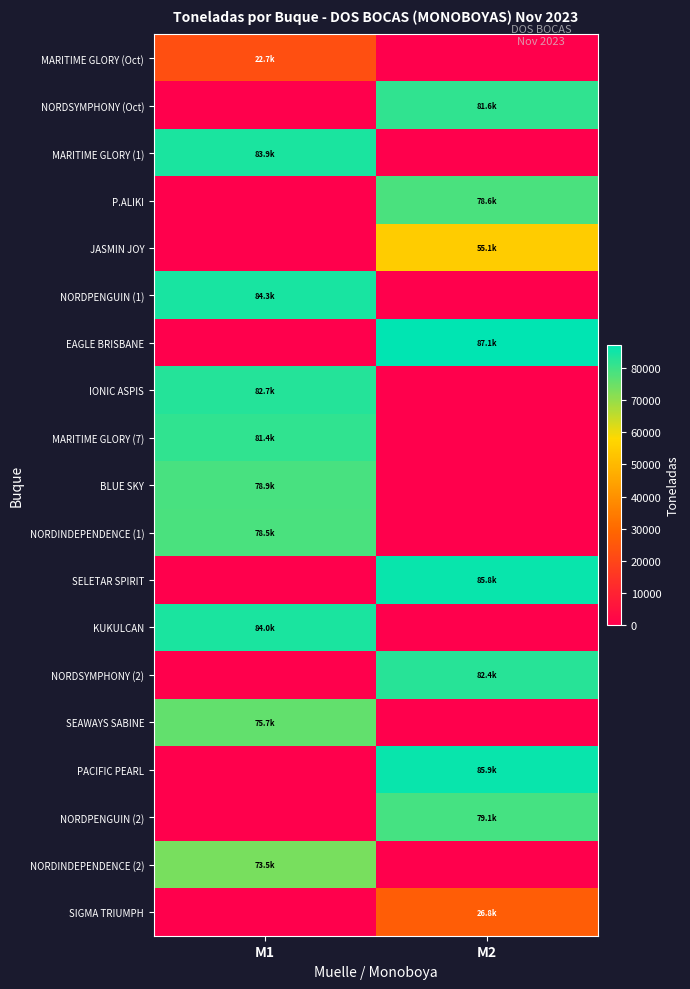

At which category is the sum across all series the highest?

M1